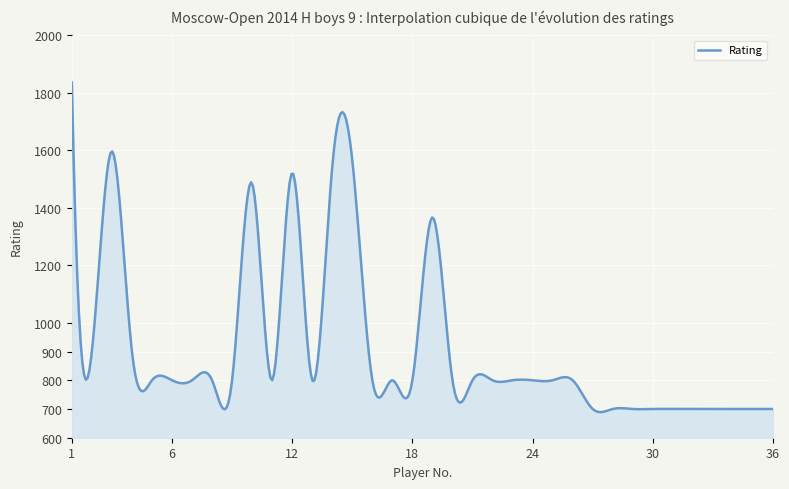

What is the difference between the maximum and minimum values?

1146.7